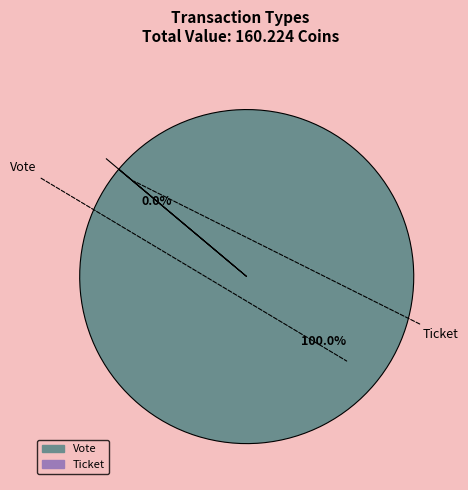

To the nearest percent, what portion does Vote represent?

100%